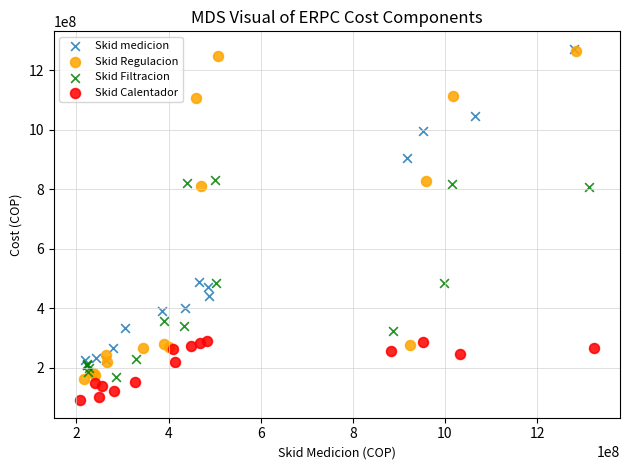

Which series has the widest spread of Y values?

Skid Regulacion